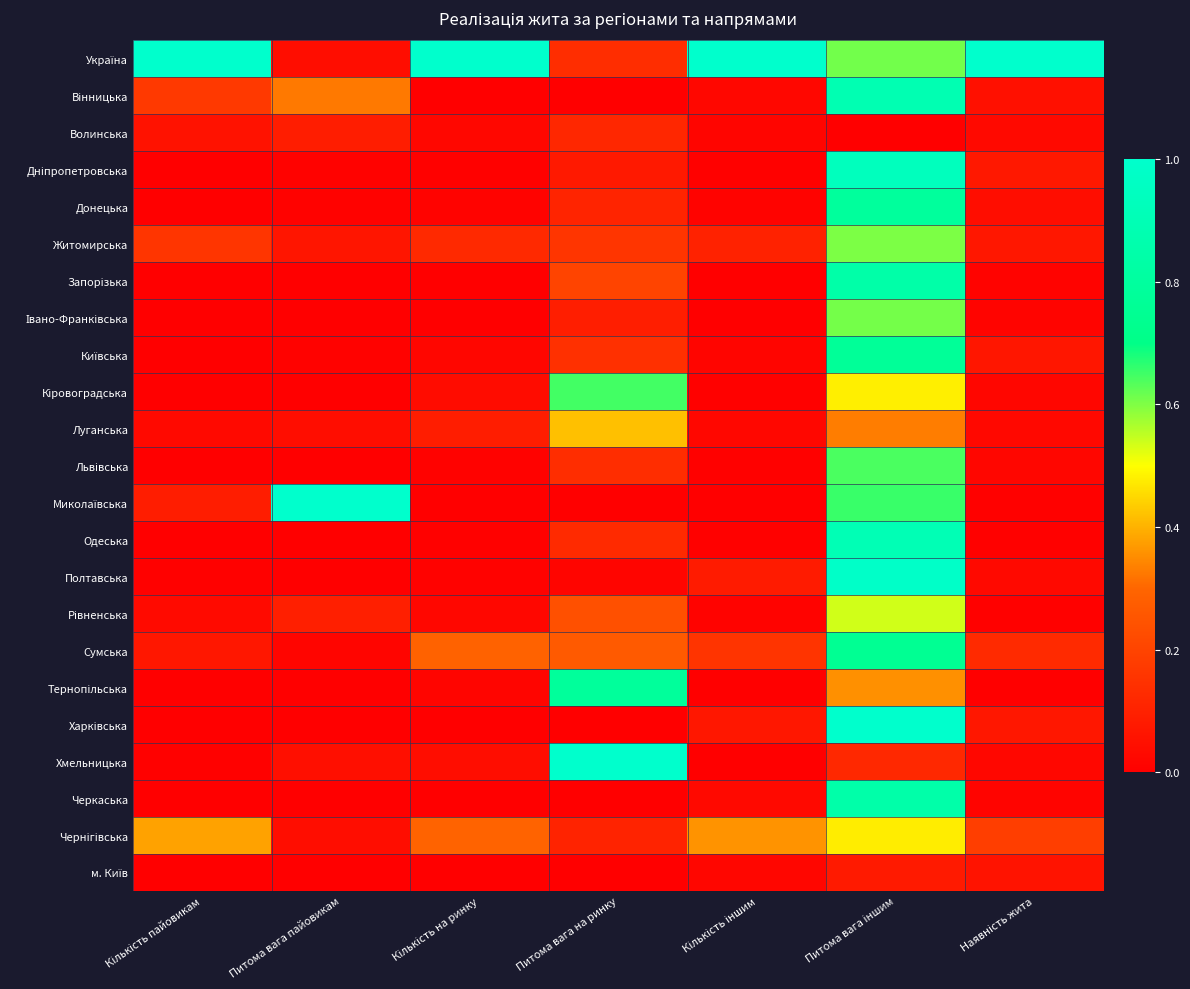

What is the greatest value displayed?

1.0